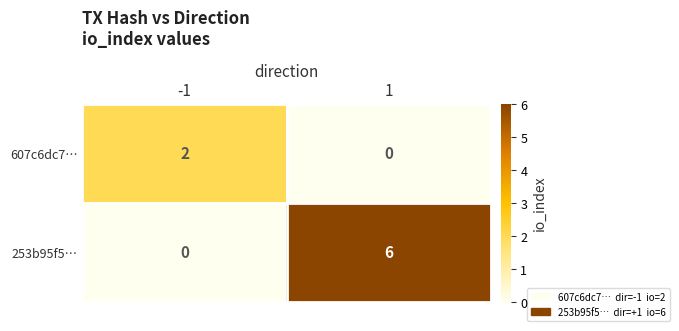

Which series has the largest total across all categories?

253b95f5…